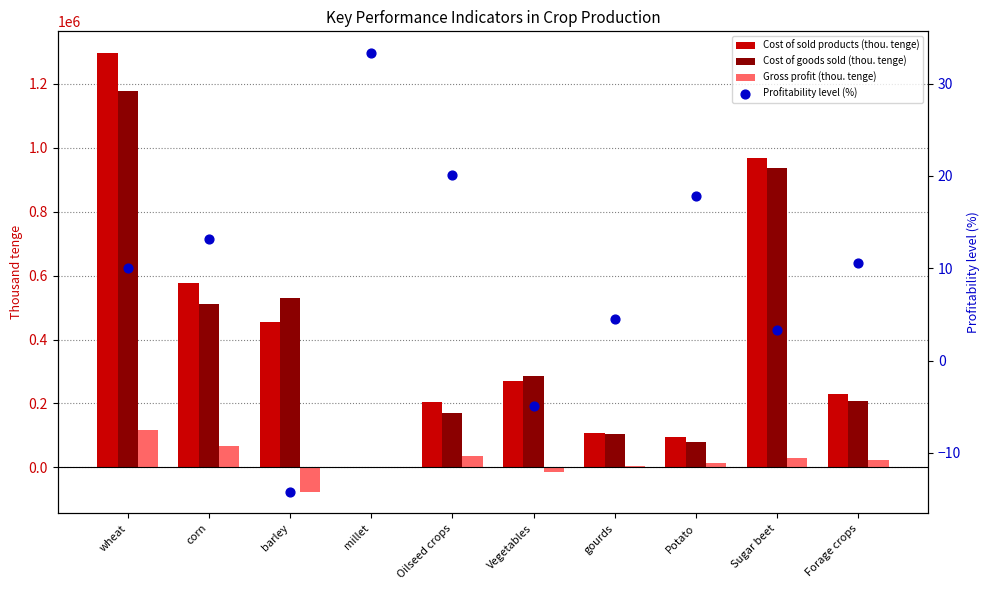

At how many categories does at least one series exceed 463964?

4